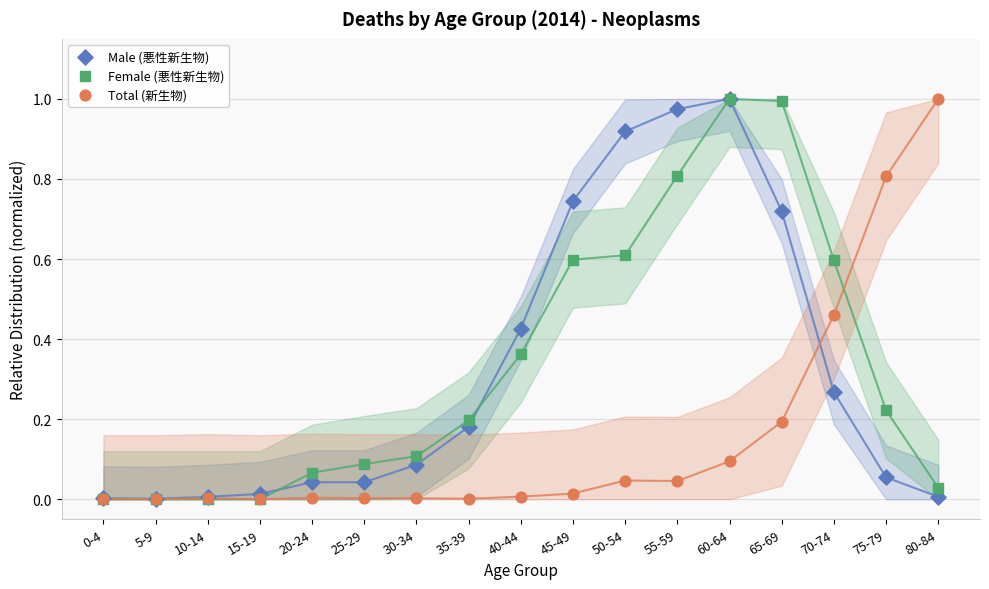

What are all the series names shown in the legend?

Male (悪性新生物), Female (悪性新生物), Total (新生物)